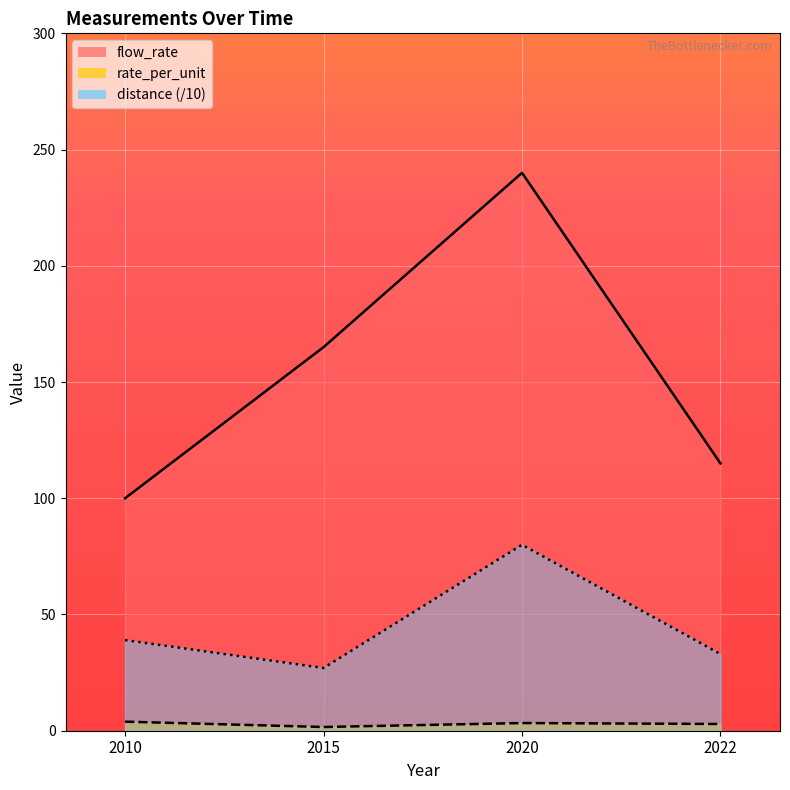

What is the sum of all rate_per_unit values?

11.7